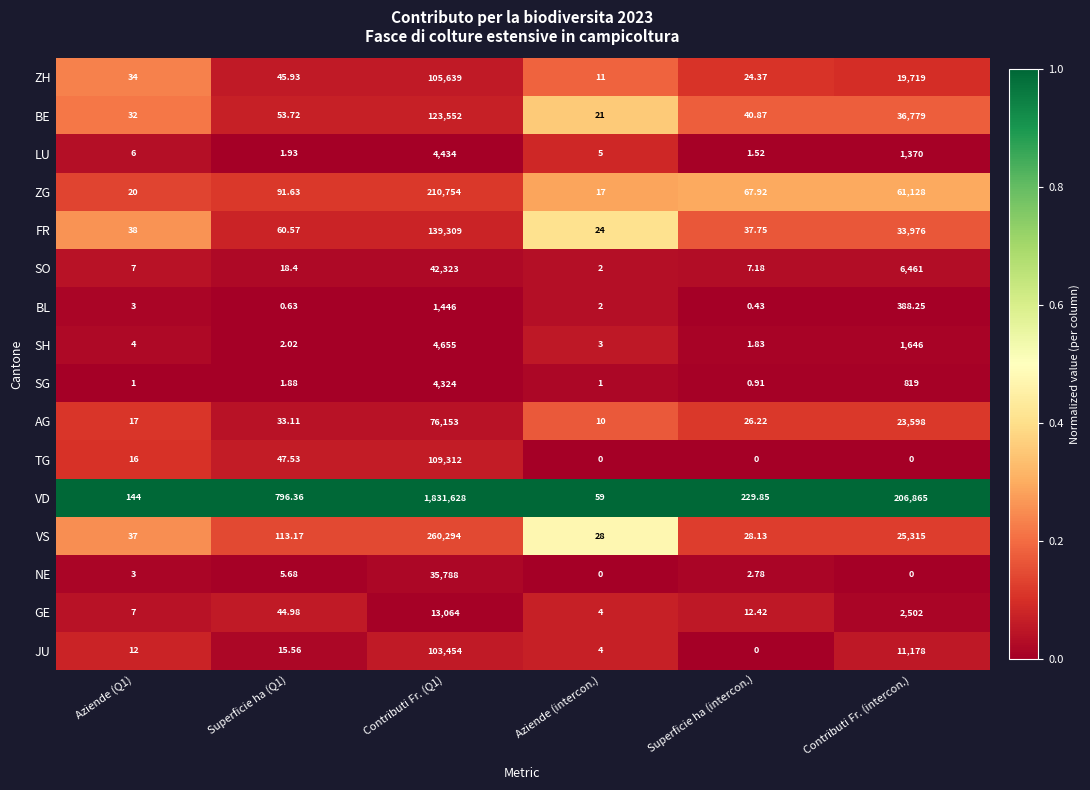

What is the difference between the highest and lowest values at Superficie ha (Q1)?

795.7